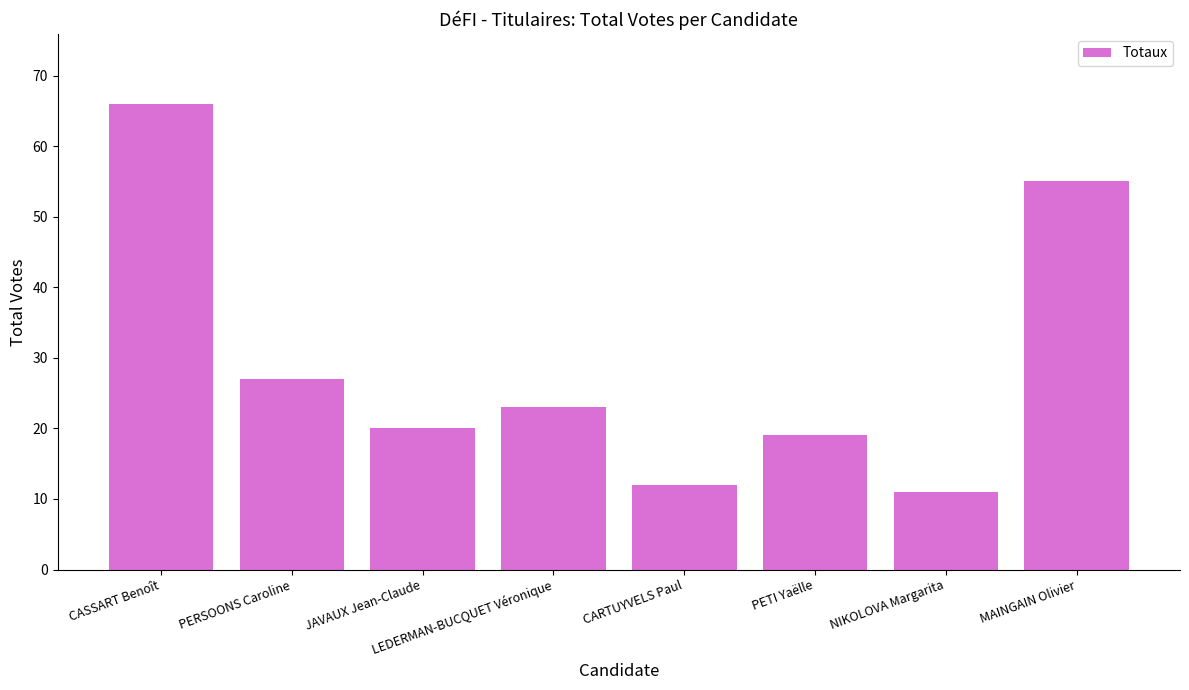

What is the greatest value displayed?

66